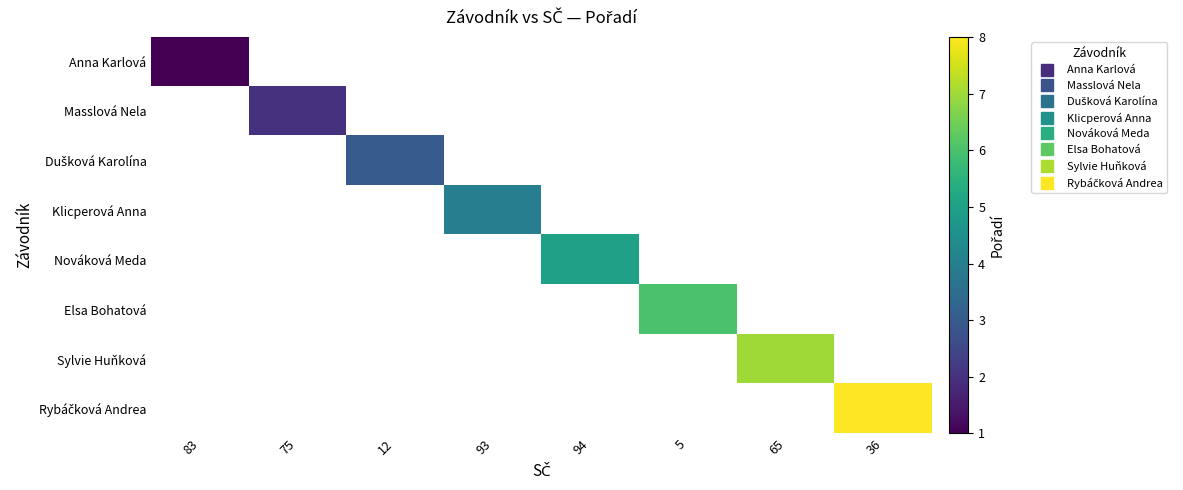

At how many categories does at least one series exceed 7?

1